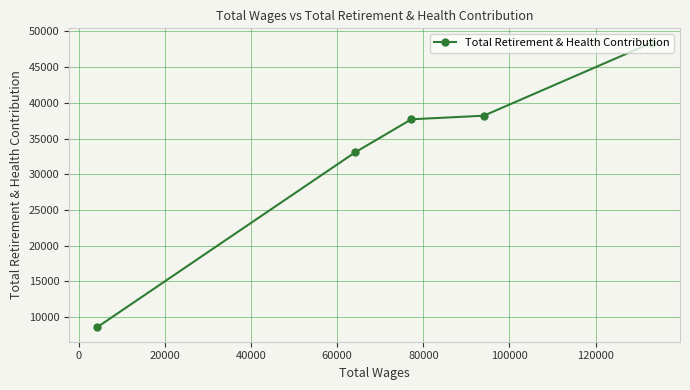

What is the average value?

33190